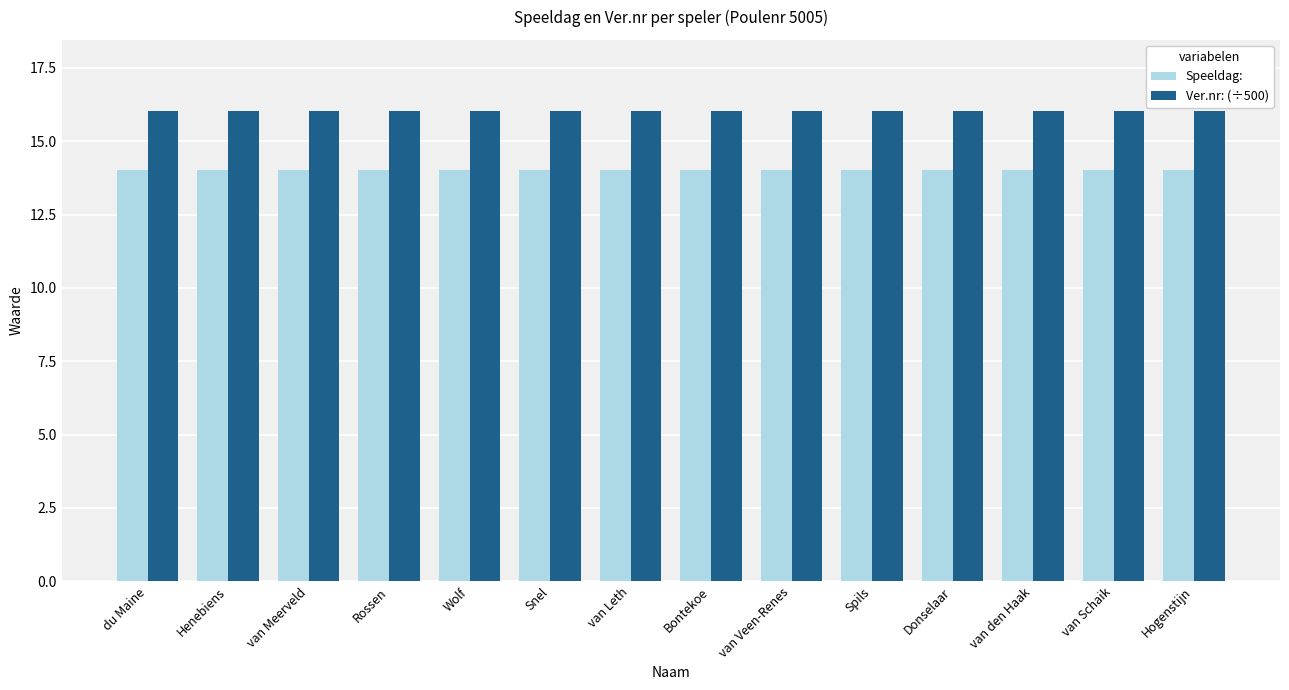

Rank the series by their maximum value, from lowest to highest.

Speeldag:, Ver.nr: (÷500)